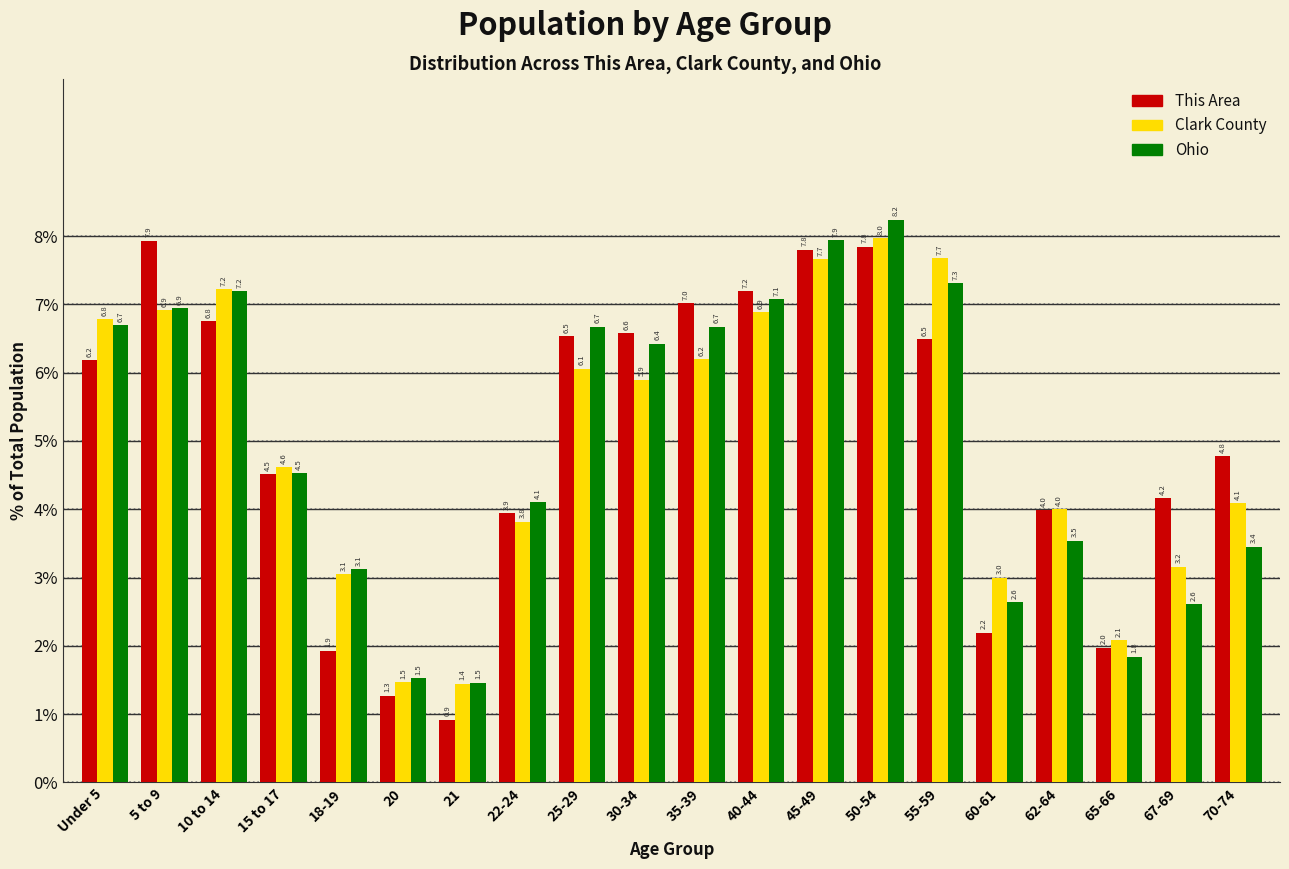

Reading right to left, transcribe all the data shown in this chart.

This Area: 4.8	4.2	2.0	4.0	2.2	6.5	7.8	7.8	7.2	7.0	6.6	6.5	3.9	0.9	1.3	1.9	4.5	6.8	7.9	6.2
Clark County: 4.1	3.2	2.1	4.0	3.0	7.7	8.0	7.7	6.9	6.2	5.9	6.1	3.8	1.4	1.5	3.1	4.6	7.2	6.9	6.8
Ohio: 3.4	2.6	1.8	3.5	2.6	7.3	8.2	7.9	7.1	6.7	6.4	6.7	4.1	1.5	1.5	3.1	4.5	7.2	6.9	6.7